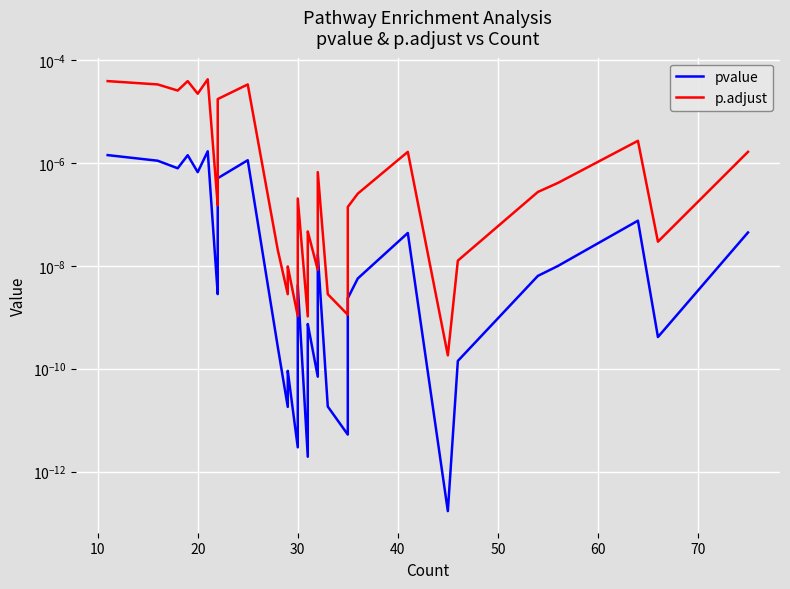

True or false: p.adjust has more than 0 points higher than both neighbors.

True